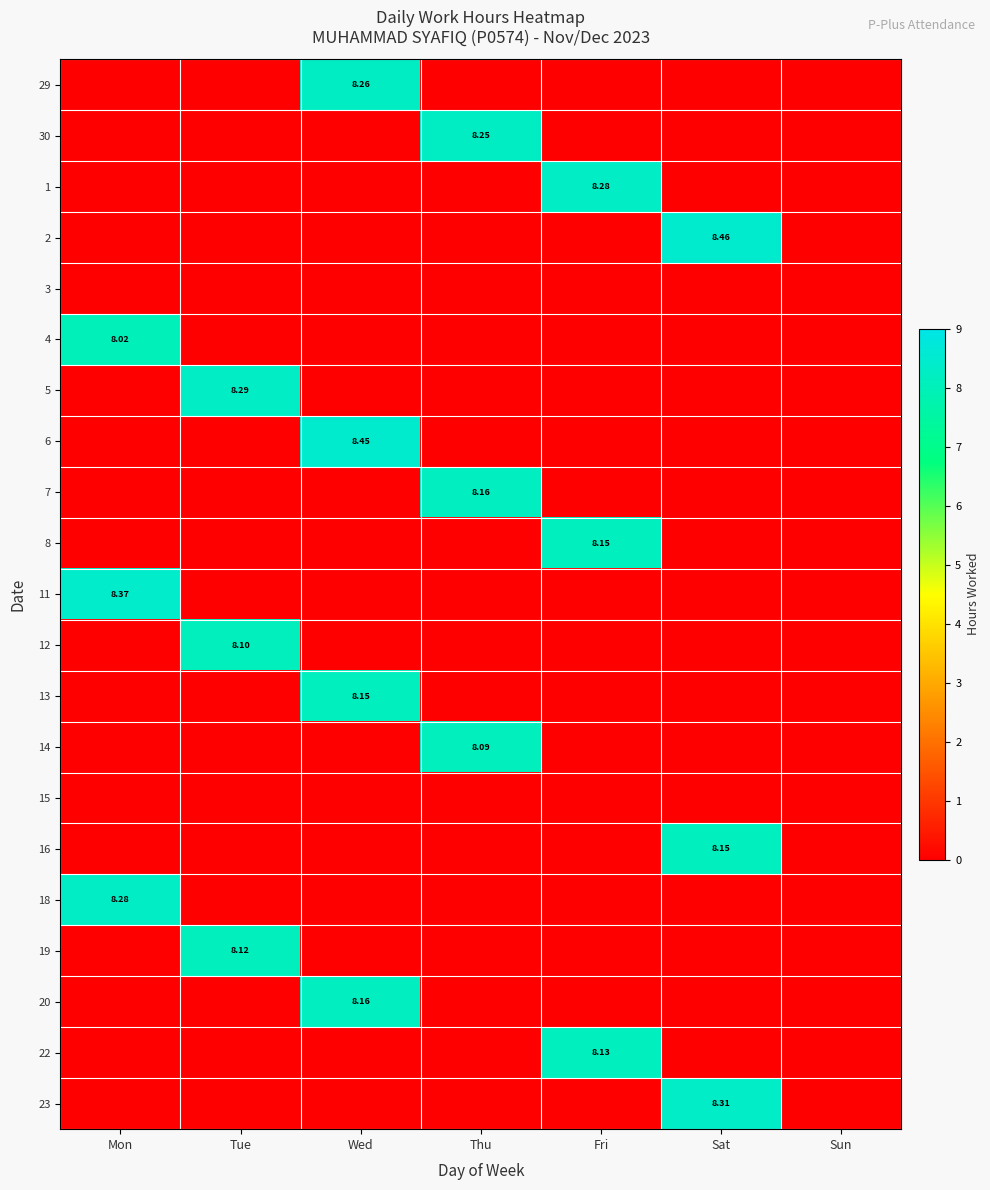

Between Mon and Sat, which is larger?

Mon